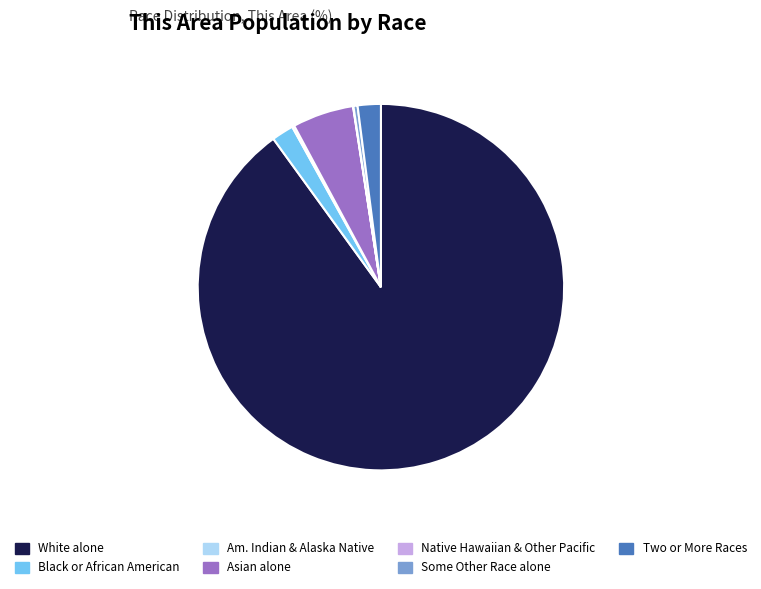

Approximately how many times larger is the value at White alone compared to Asian alone?

16.6